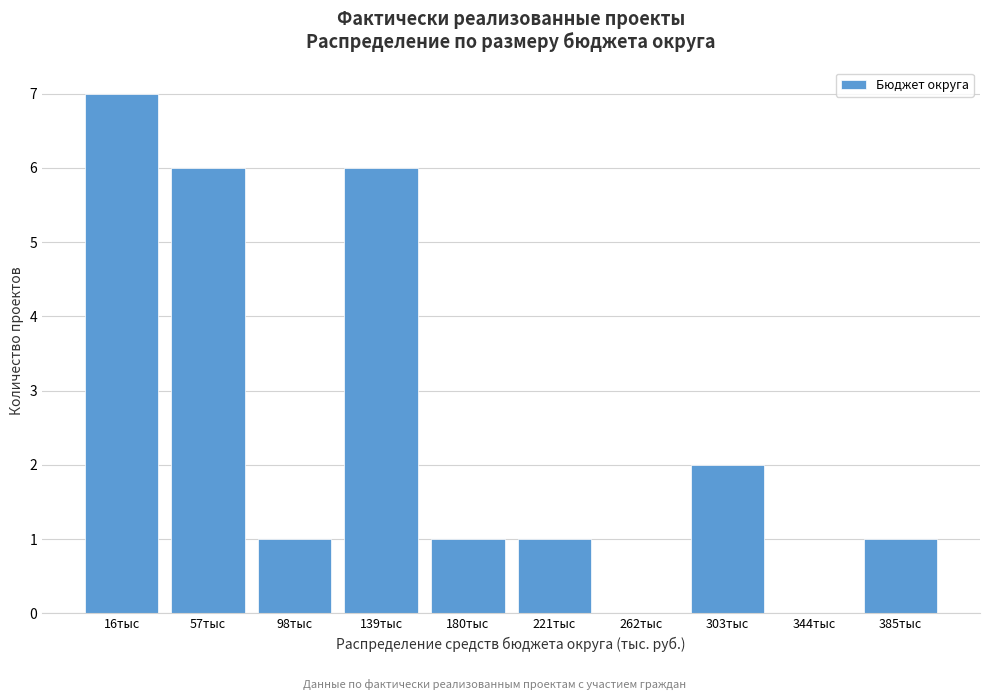

Reading left to right, what are all the values shown in this chart?

16тыс=7	57тыс=6	98тыс=1	139тыс=6	180тыс=1	221тыс=1	262тыс=0	303тыс=2	344тыс=0	385тыс=1